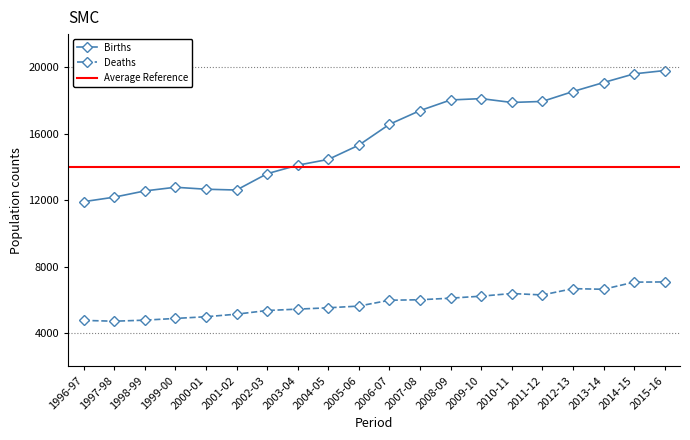

True or false: Deaths and Births cross at least once.

False